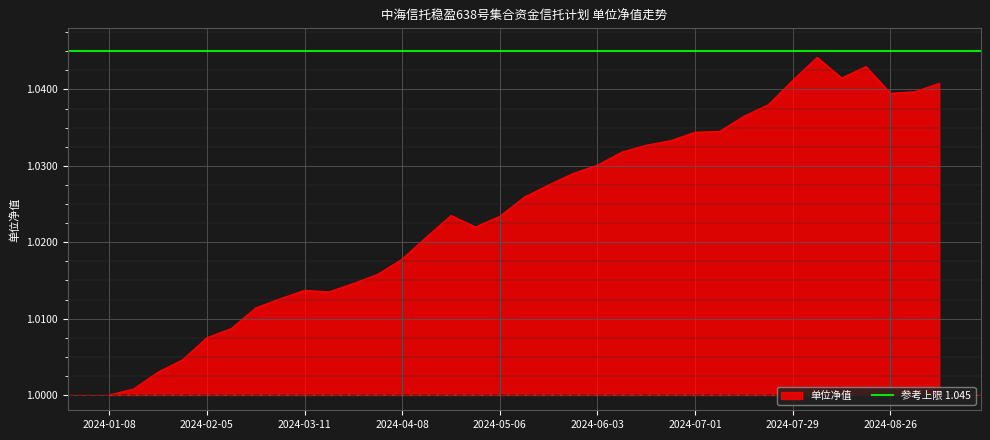

The chart shows a value of 0.7 at 2024-04-29. True or false?

False